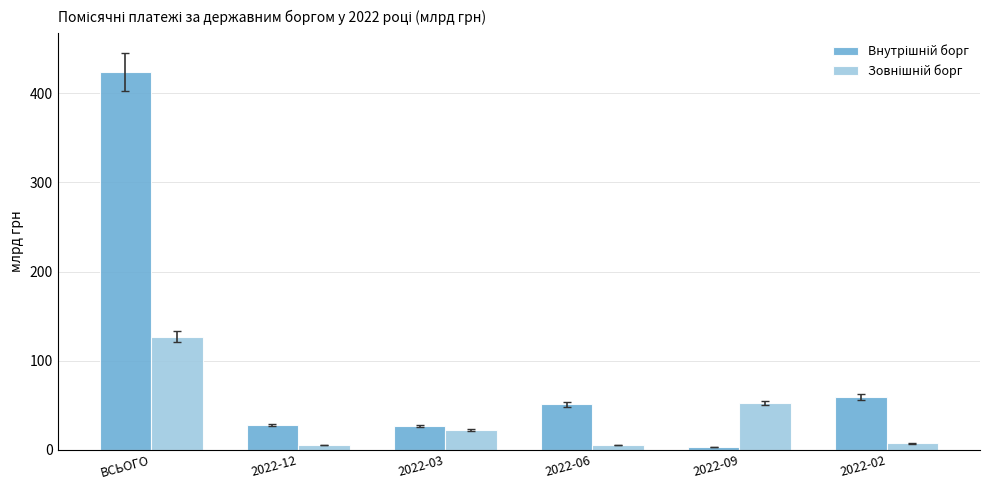

What is the greatest value displayed?

424.0